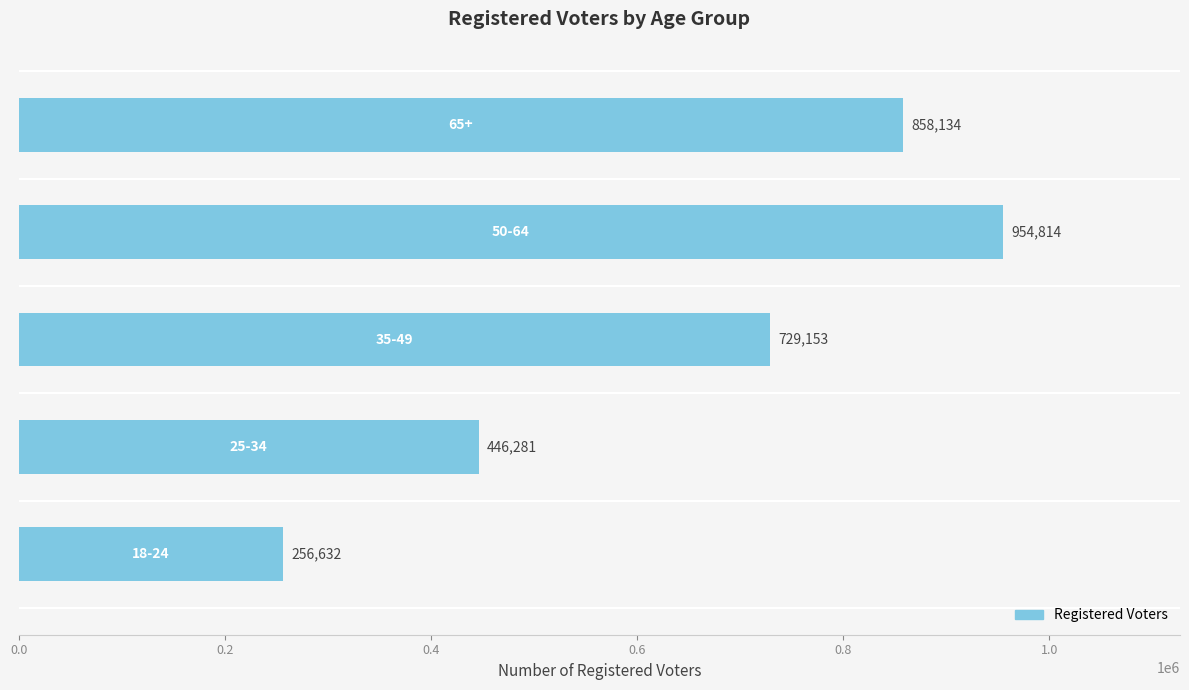

What is the greatest value displayed?

954814